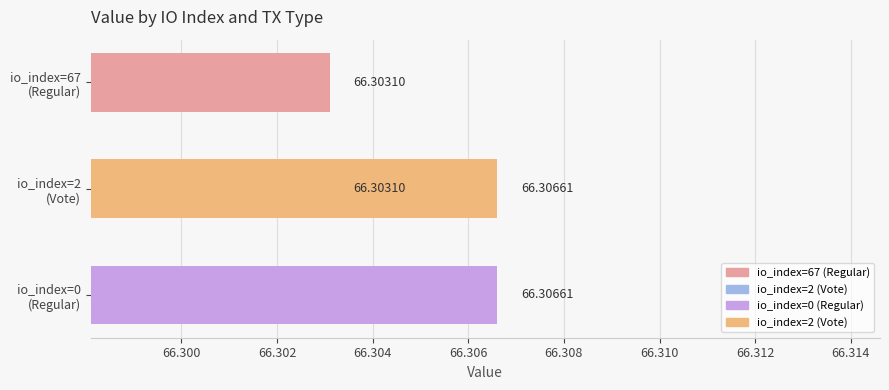

How many bars are there in total?

4